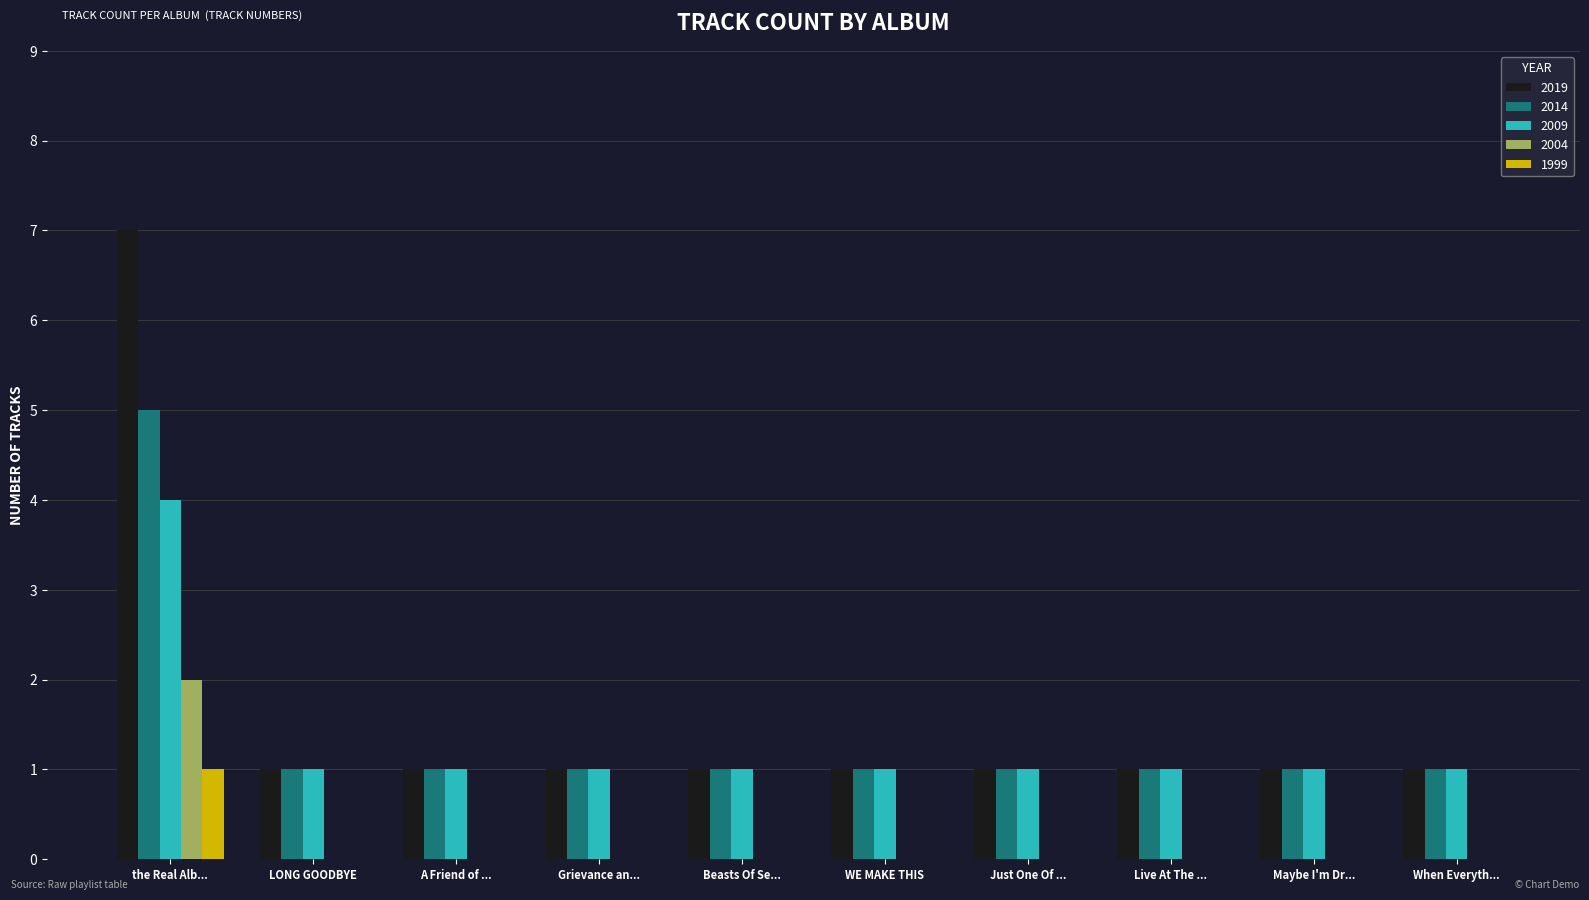

What is the sum of all 2019 values?

16